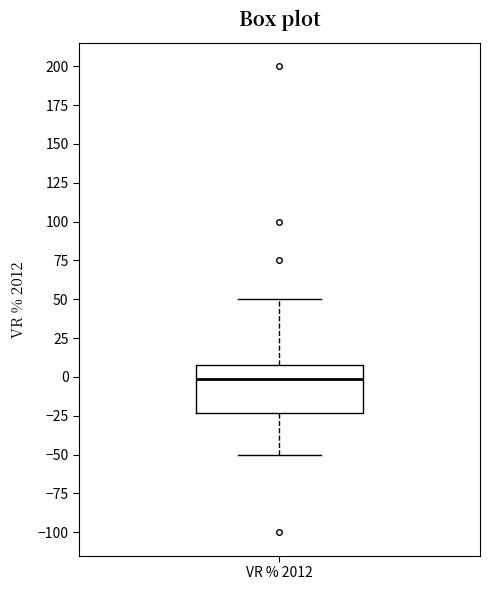

Transcribe this box plot: give where the median line is, the range the box spans, and where the two whiskers end, as read against the y-axis. The values are not printed on the chart, so give them approximately, as read against the axis.

median 0, box -25 to 10, whiskers -50 to 50